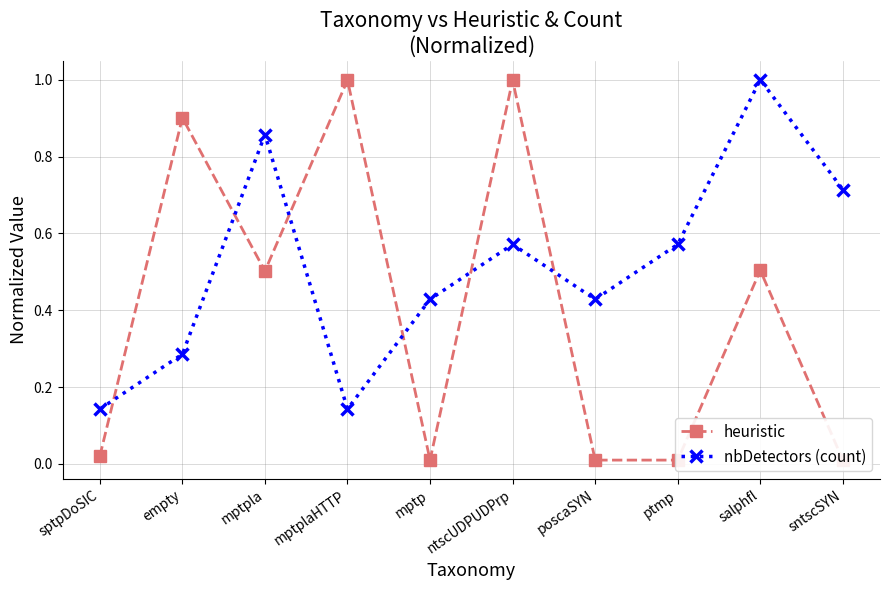

Count the number of data series in this chart.

2